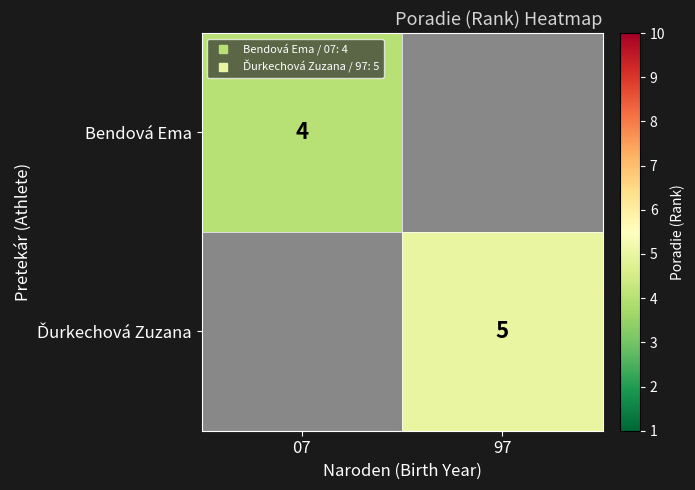

At which category does the chart reach its minimum across all series?

07